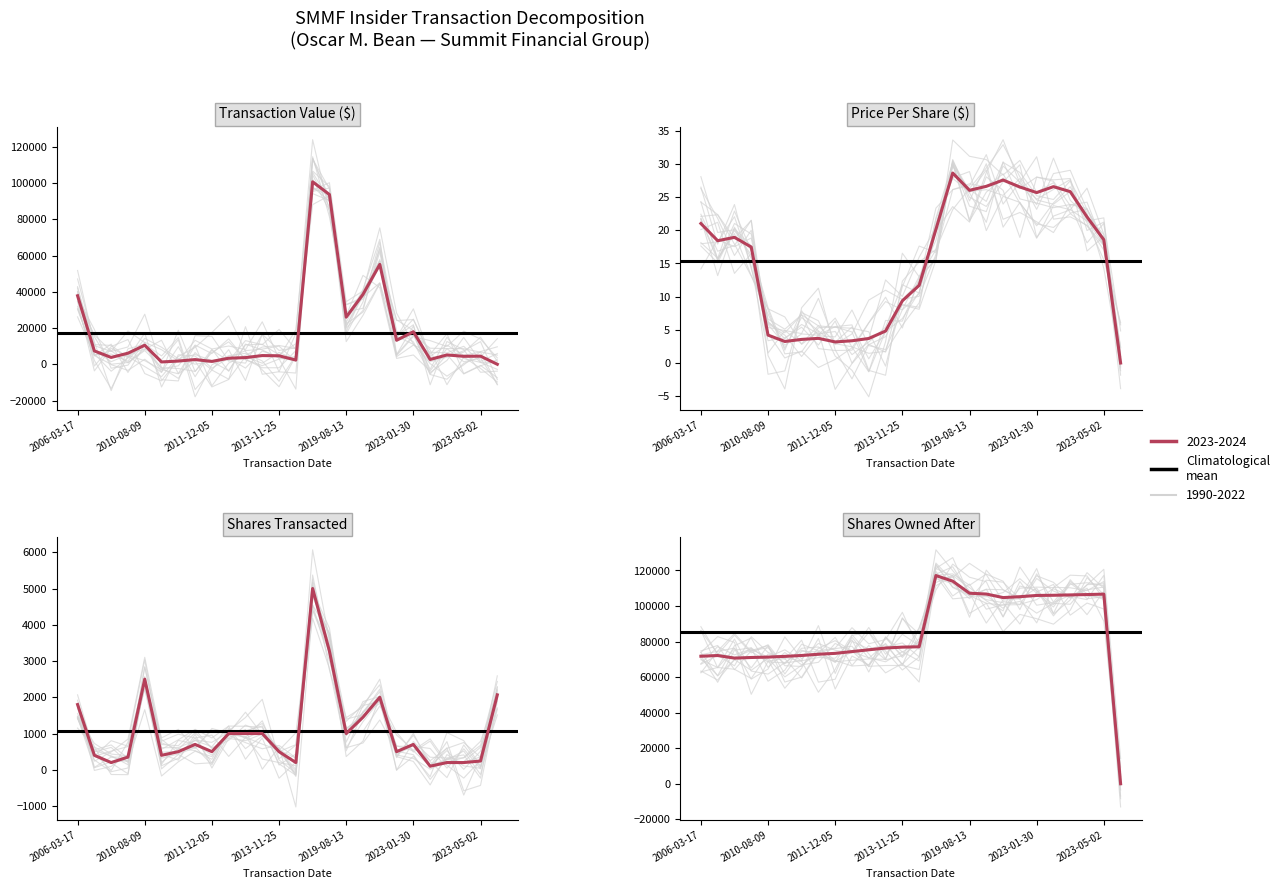

At which category does the chart reach its peak across all series?

2016-08-15